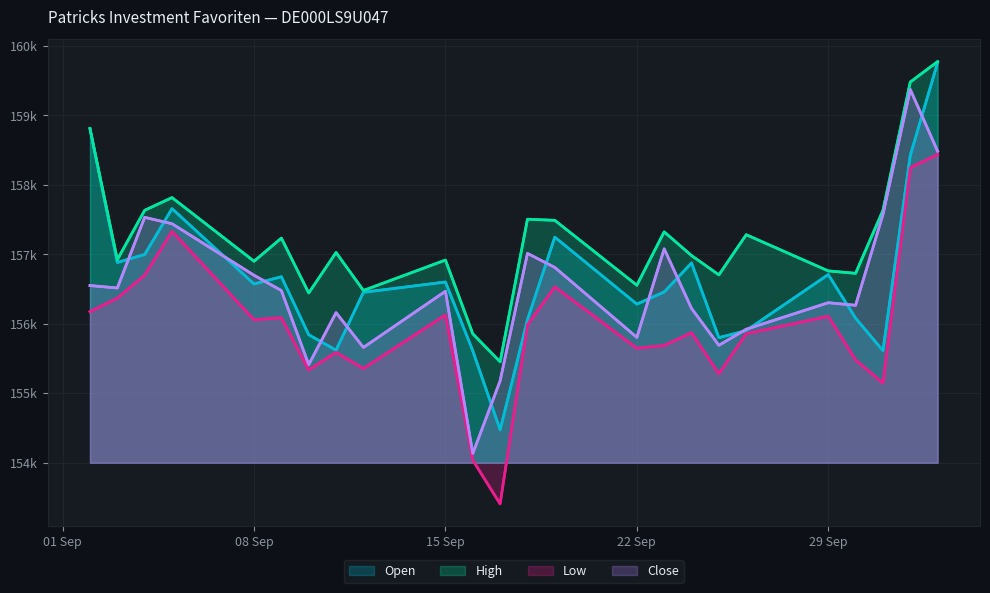

Which series has the largest range (max minus min)?

Open